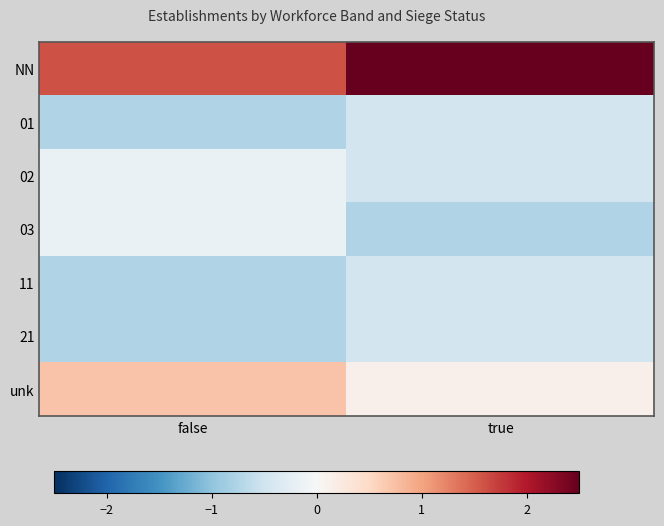

Which series has the largest range (max minus min)?

NN